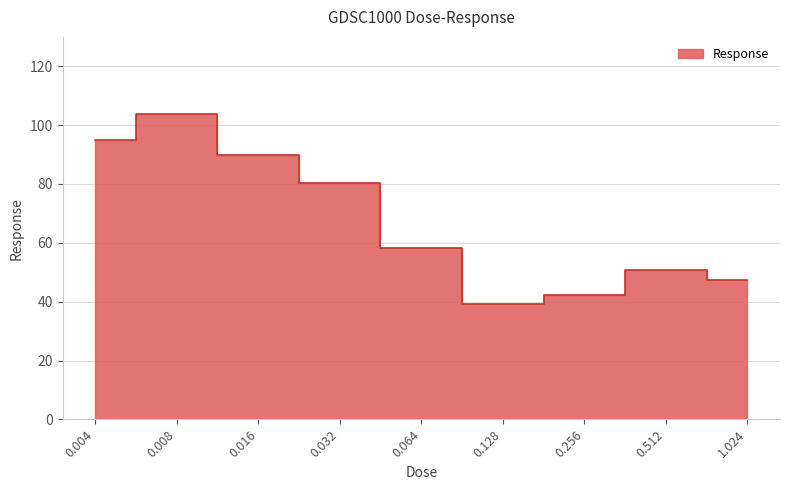

Reading right to left, list all the values displayed in this chart.

47.4	50.7	42.2	39.1	58.3	80.4	89.9	103.7	94.9